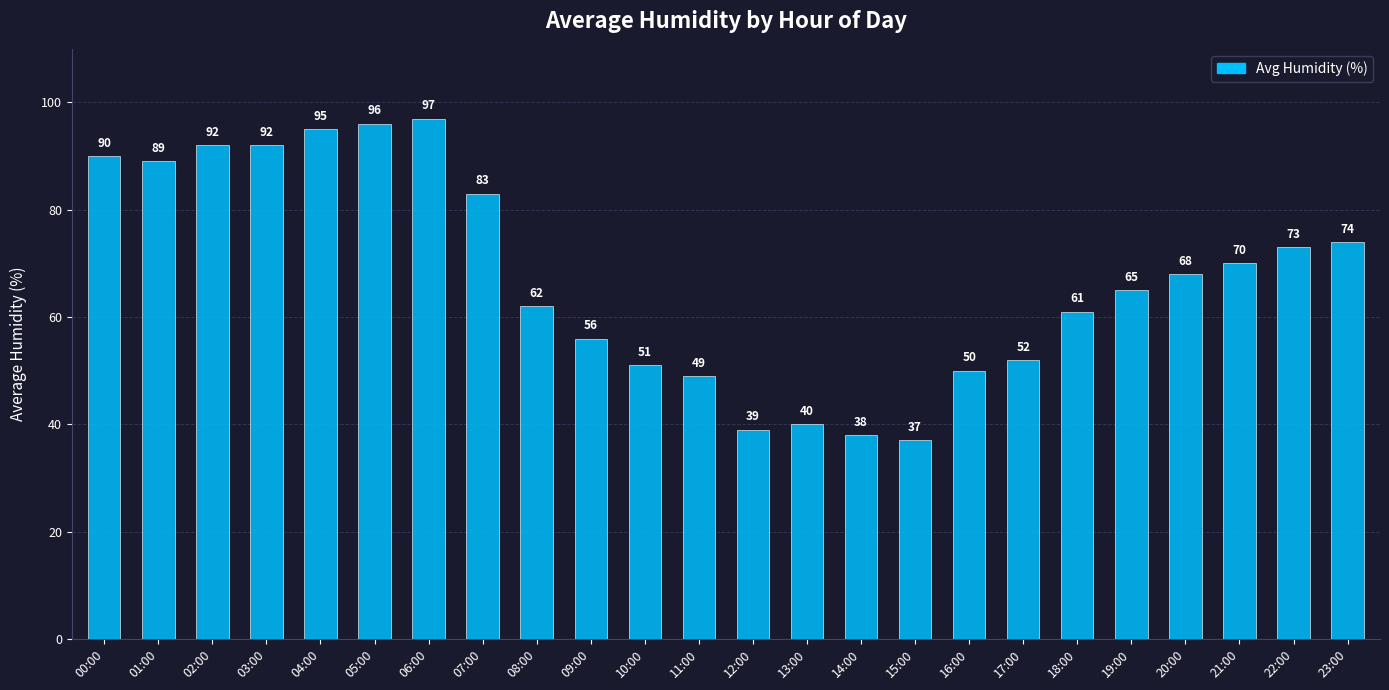

Where is the data nearest to the value 67?

20:00